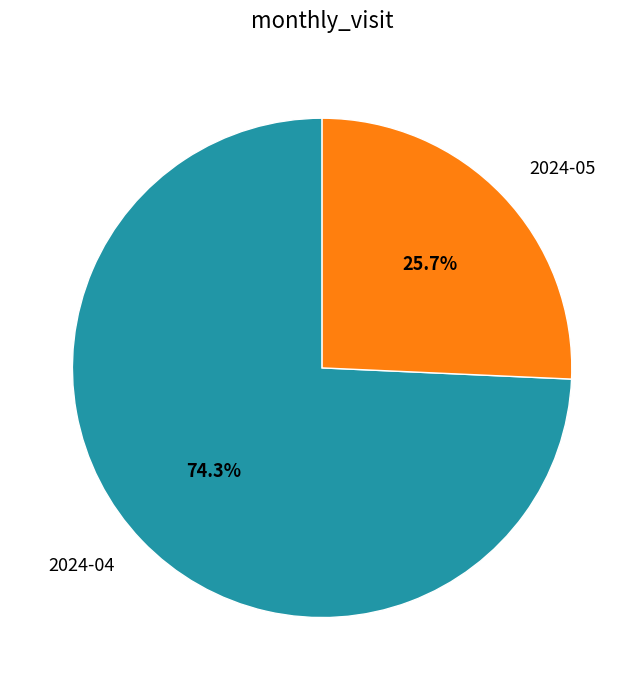

Is it true that 2024-04 is 68% of the pie?

False